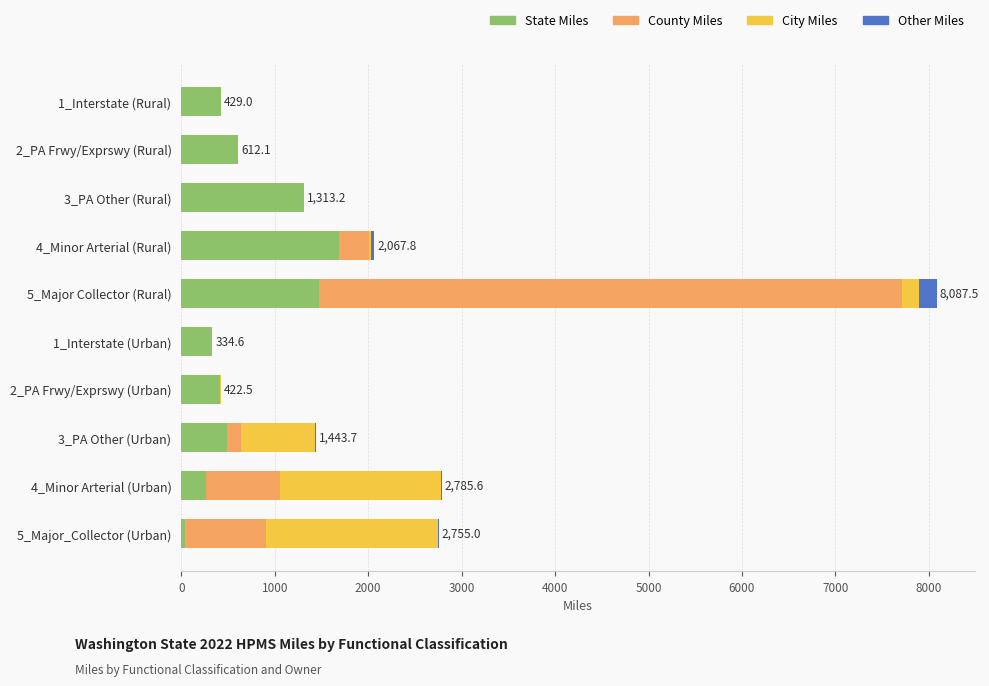

Which category has the highest value in the State Miles series?

4_Minor Arterial (Rural)